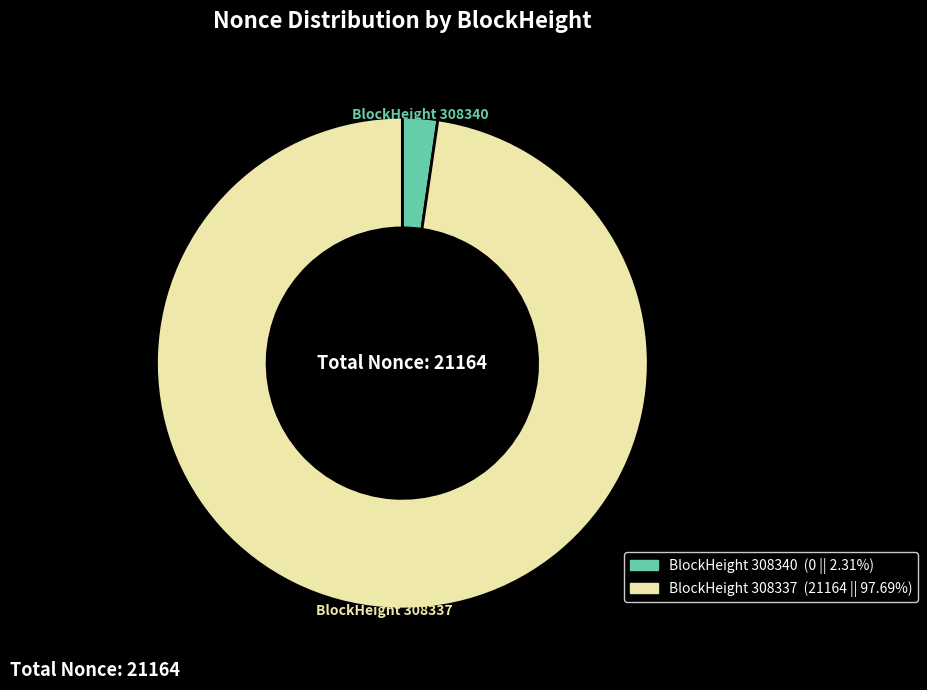

Is there a majority slice in this chart?

Yes